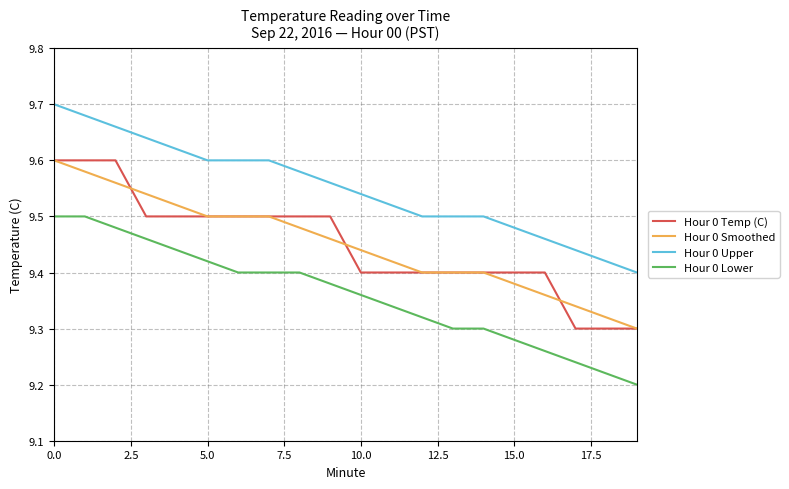

Which series has the largest total across all categories?

Hour 0 Upper